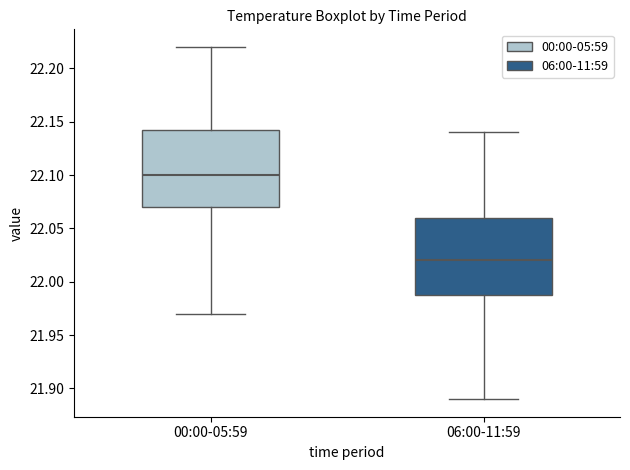

Reading left to right, read every box against the y-axis: the position of its median line, the range the box covers, and the ends of its whiskers. The values are not printed on the chart, so give them approximately, as read against the axis.

00:00-05:59: median 22.100, box 22.070 to 22.145, whiskers 21.970 to 22.220
06:00-11:59: median 22.020, box 21.990 to 22.060, whiskers 21.890 to 22.140